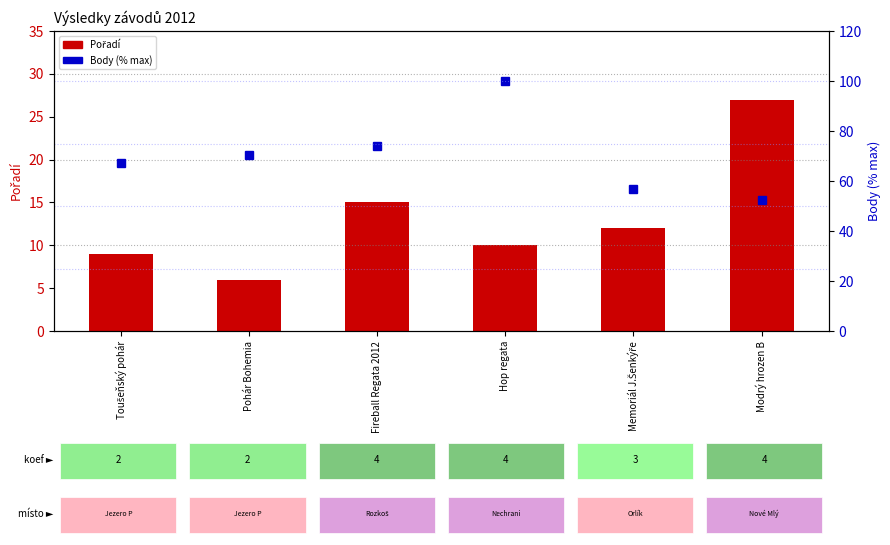

How many groups of bars are there?

6